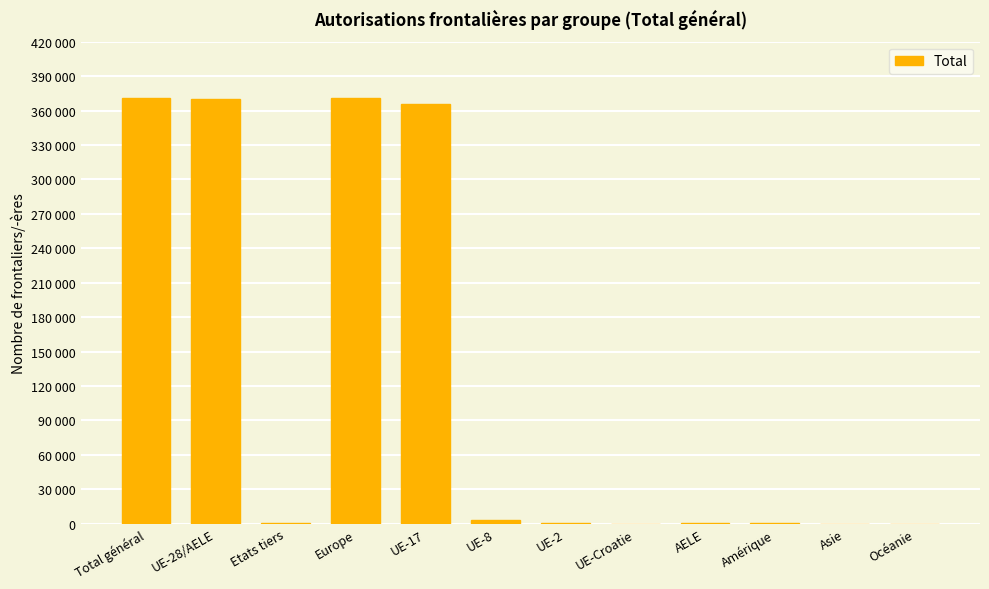

What is the approximate value at Total général?

371254